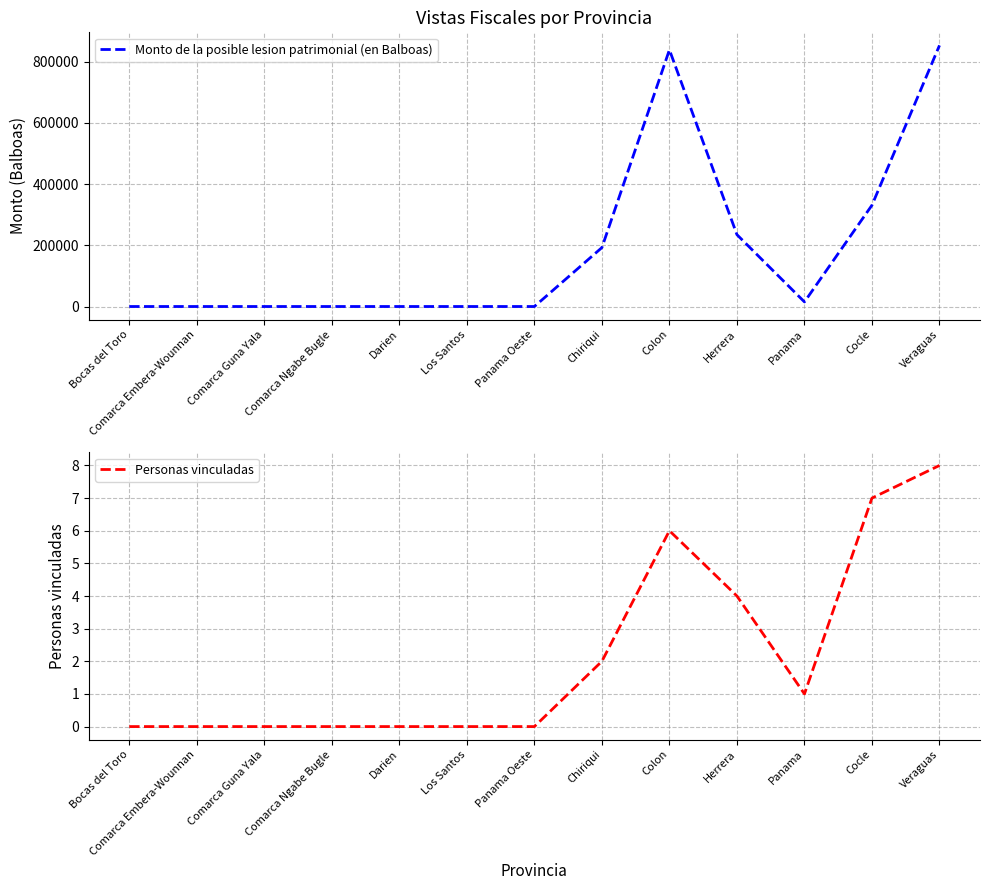

Reading left to right, extract all data points from this chart.

Monto de la posible lesion patrimonial (en Balboas): 0.0	0.0	0.0	0.0	0.0	0.0	0.0	192490.5	838574.0	234747.8	15057.1	331036.3	853097.3
Personas vinculadas: 0.0	0.0	0.0	0.0	0.0	0.0	0.0	2.0	6.0	4.0	1.0	7.0	8.0